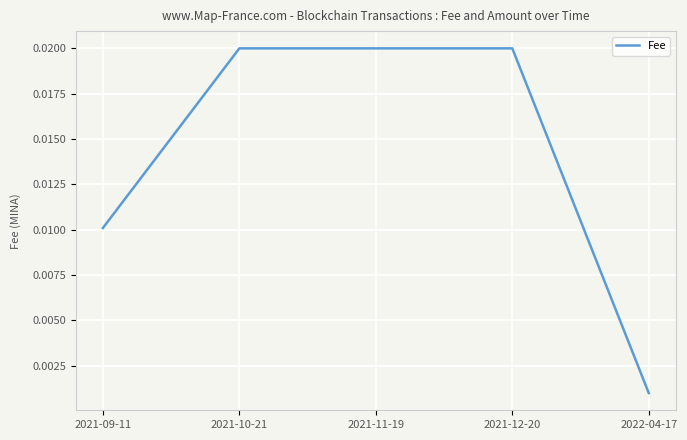

Which has a higher value, 2021-10-21 or 2022-04-17?

2021-10-21